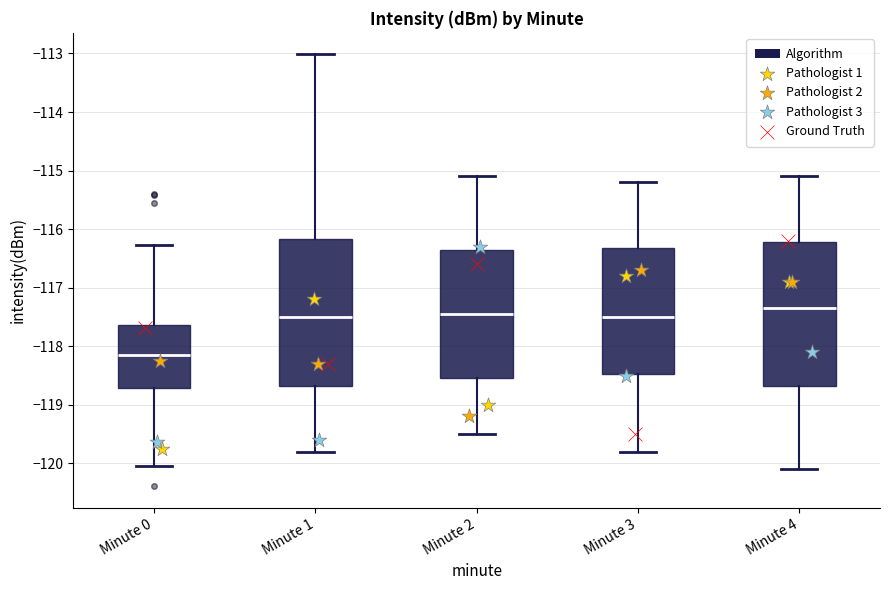

Reading left to right, transcribe this box plot: for each box, give where its median line is, the range the box spans, and where its two whiskers end, as read against the y-axis. The values are not printed on the chart, so give them approximately, as read against the axis.

Minute 0: median -118.1, box -118.7 to -117.6, whiskers -120.0 to -116.3
Minute 1: median -117.5, box -118.7 to -116.2, whiskers -119.8 to -113.0
Minute 2: median -117.4, box -118.5 to -116.3, whiskers -119.5 to -115.1
Minute 3: median -117.5, box -118.5 to -116.3, whiskers -119.8 to -115.2
Minute 4: median -117.3, box -118.7 to -116.2, whiskers -120.1 to -115.1